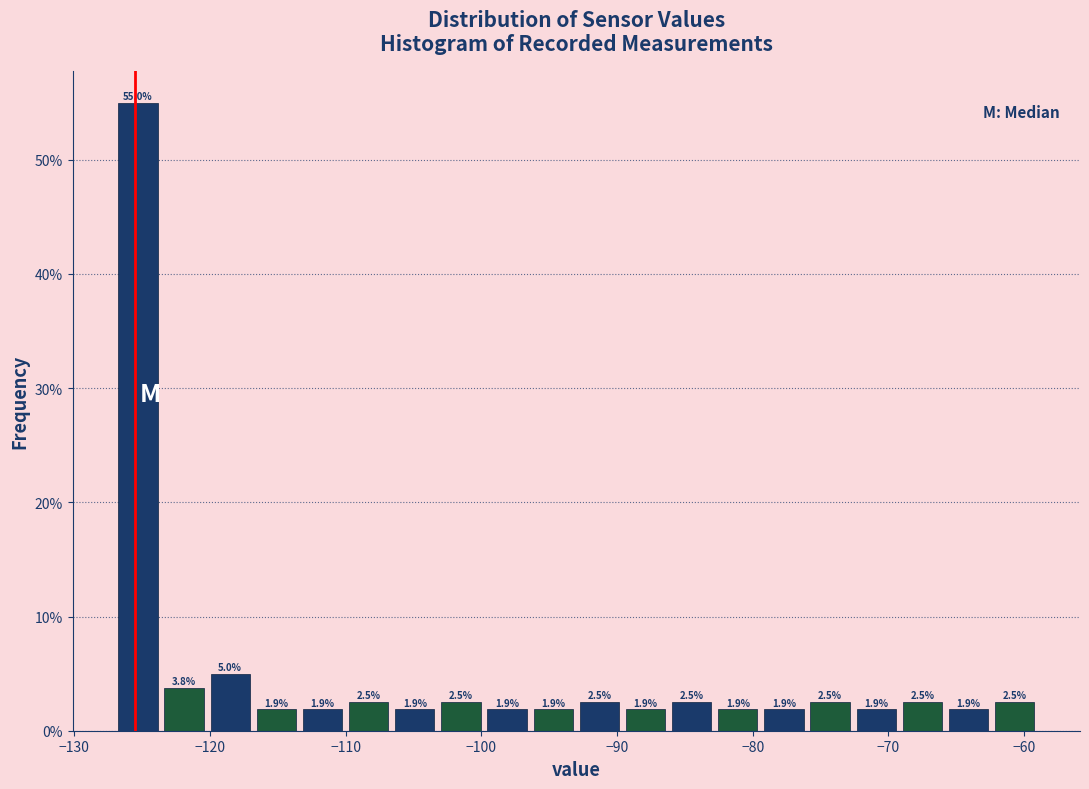

Around what value on the x-axis is the tallest bar? Give the approximate position of its centre, as read against the axis.

-125